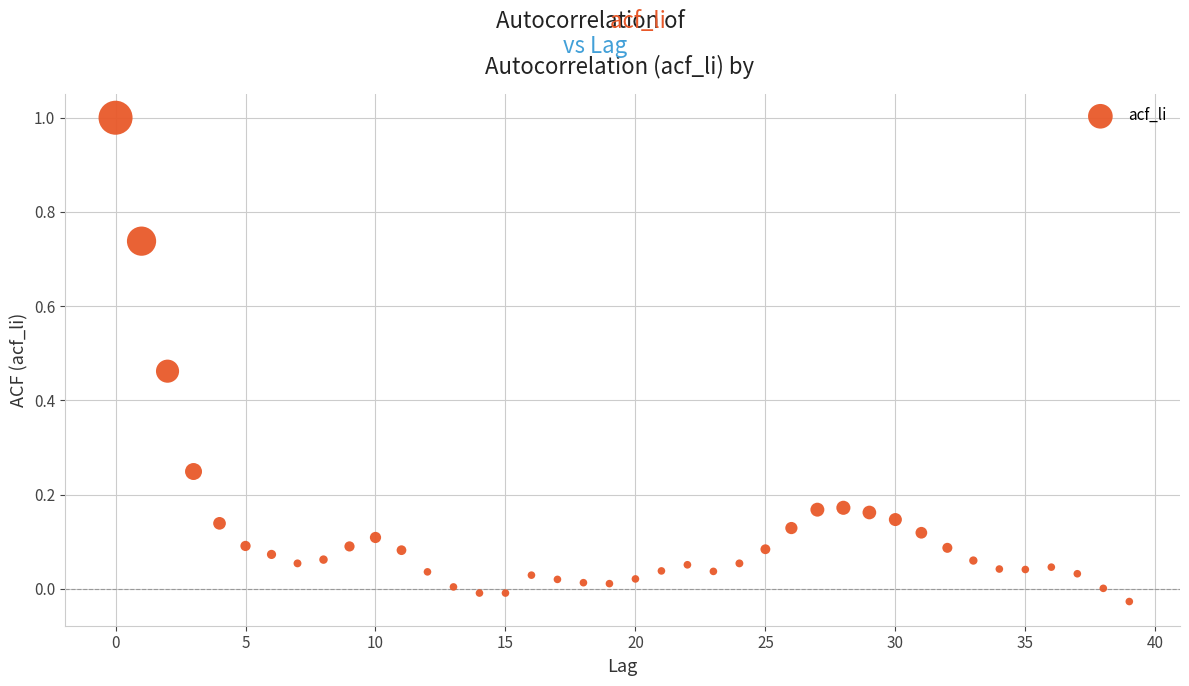

What is the range of Y values (max minus min)?

1.0